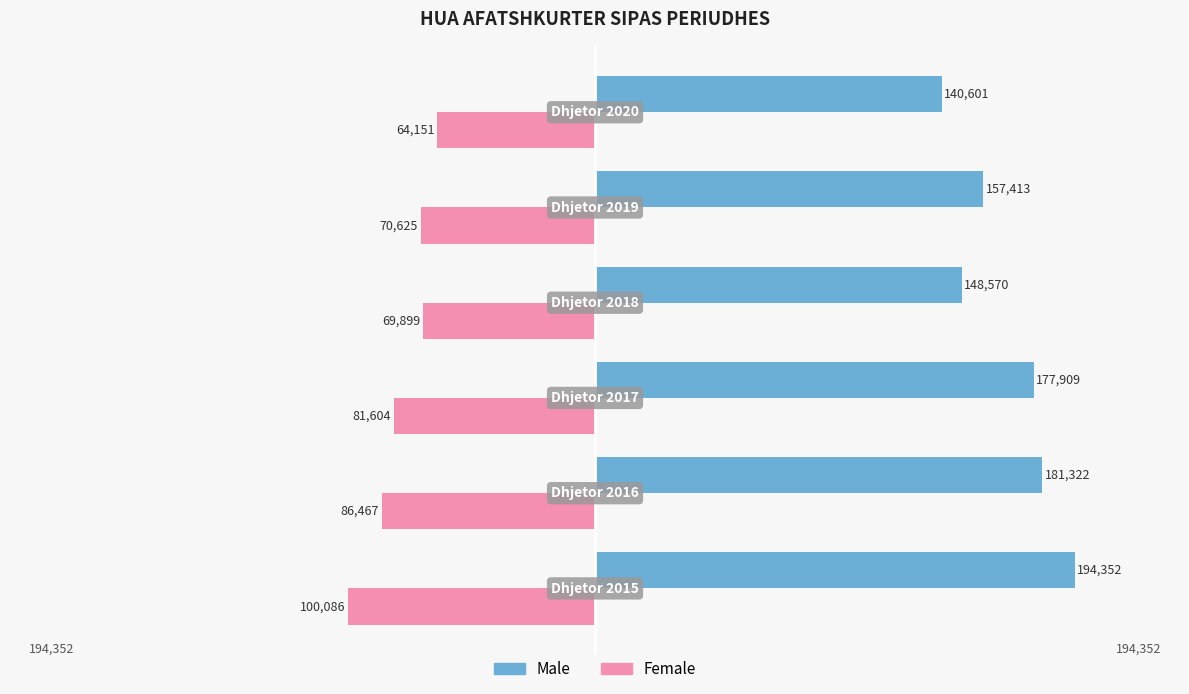

What is the greatest value displayed?

194352.2